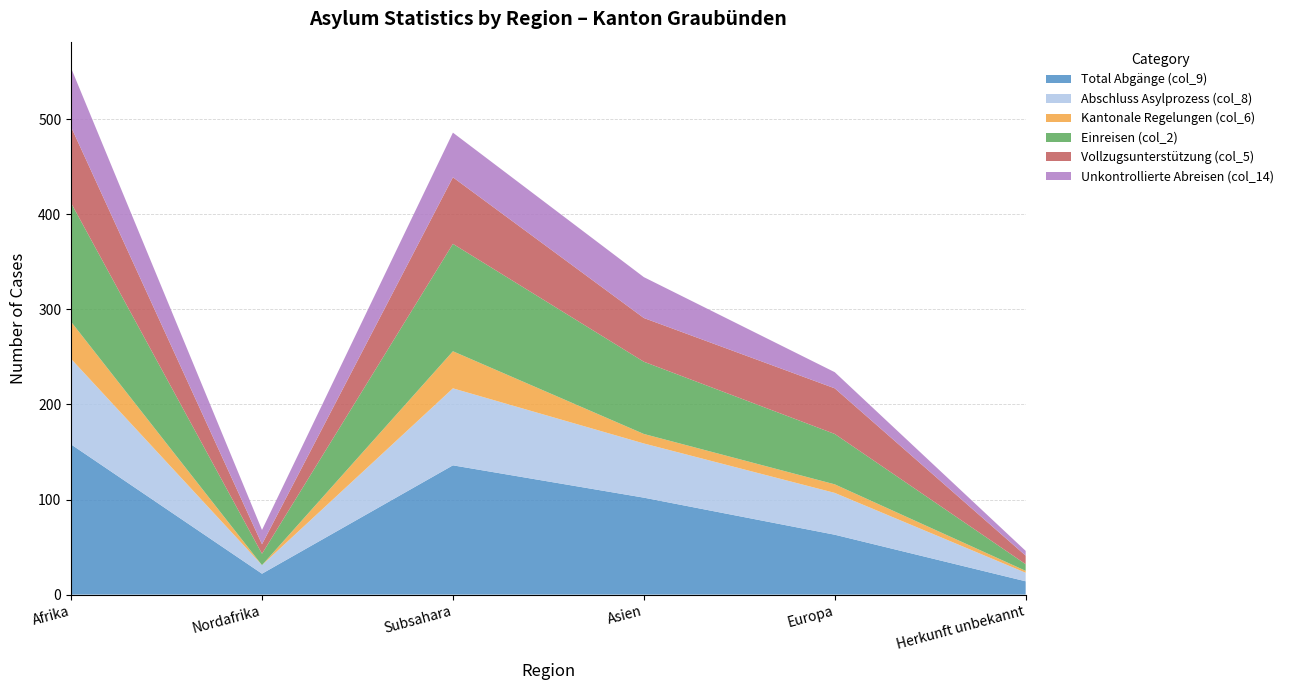

Reading right to left, extract all data points from this chart.

Total Abgänge (col_9): 14	63	102	136	22	158
Abschluss Asylprozess (col_8): 9	44	57	81	9	90
Kantonale Regelungen (col_6): 2	9	10	39	0	39
Einreisen (col_2): 7	53	76	113	12	125
Vollzugsunterstützung (col_5): 9	48	46	70	10	80
Unkontrollierte Abreisen (col_14): 5	17	43	47	15	62